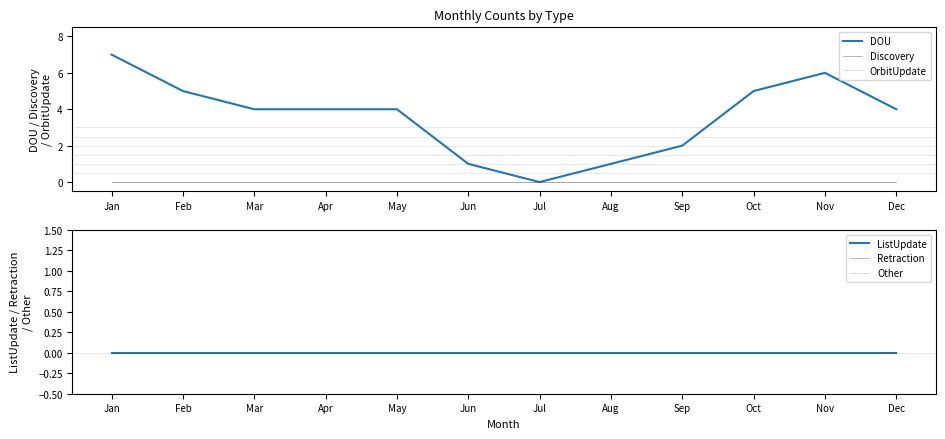

At which label does Discovery reach its peak?

Jan